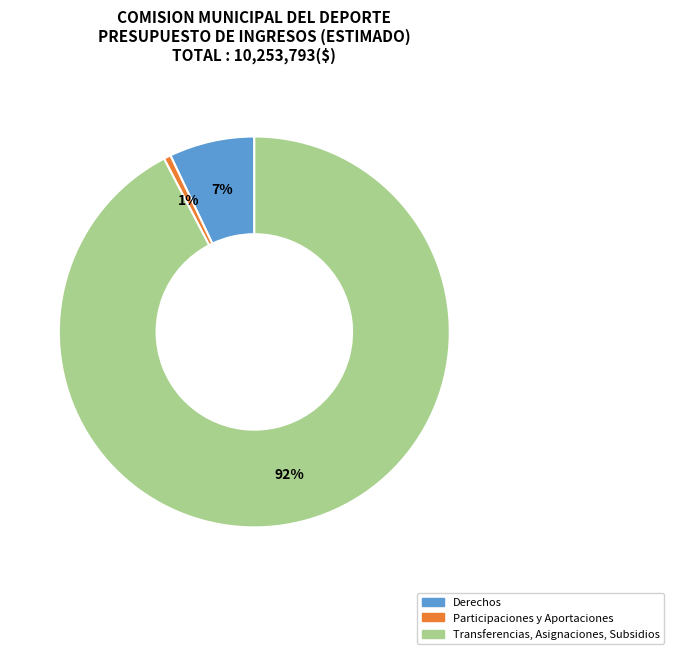

The Participaciones y Aportaciones slice represents 1% of the pie. True or false?

True